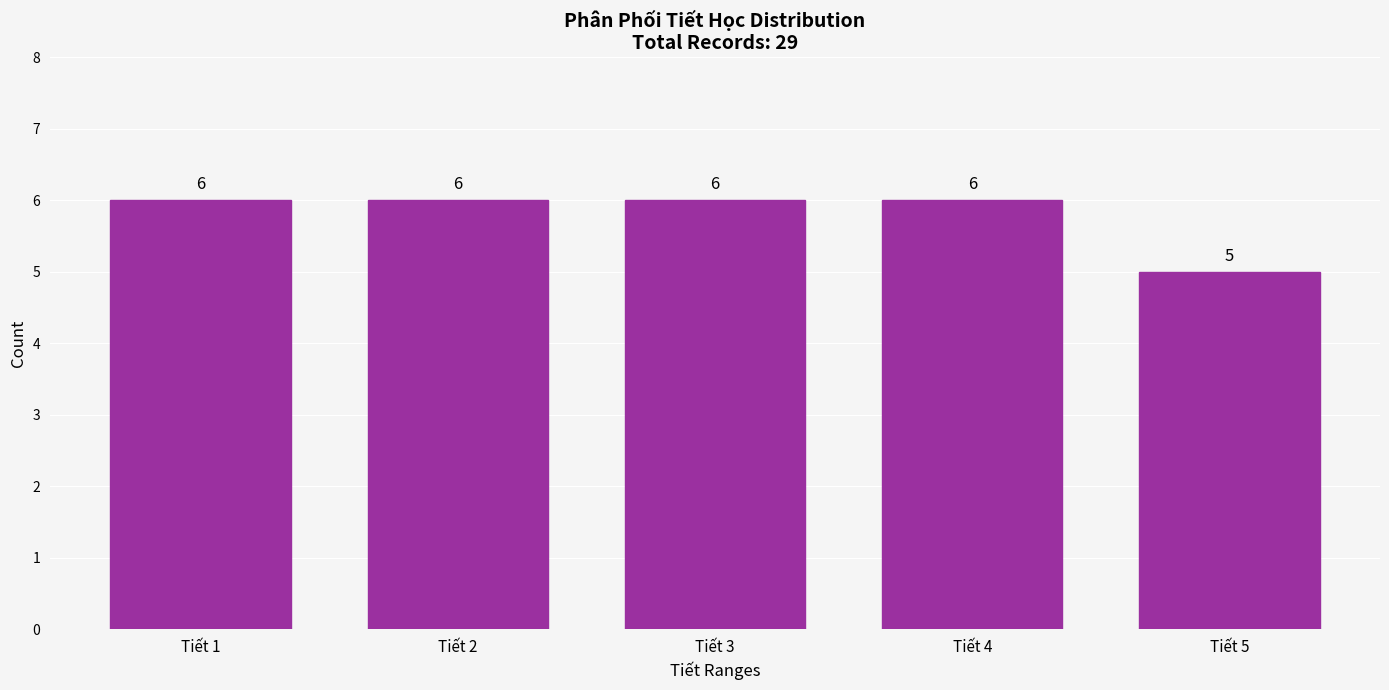

Reading right to left, list all the values displayed in this chart.

Tiết 5=5	Tiết 4=6	Tiết 3=6	Tiết 2=6	Tiết 1=6